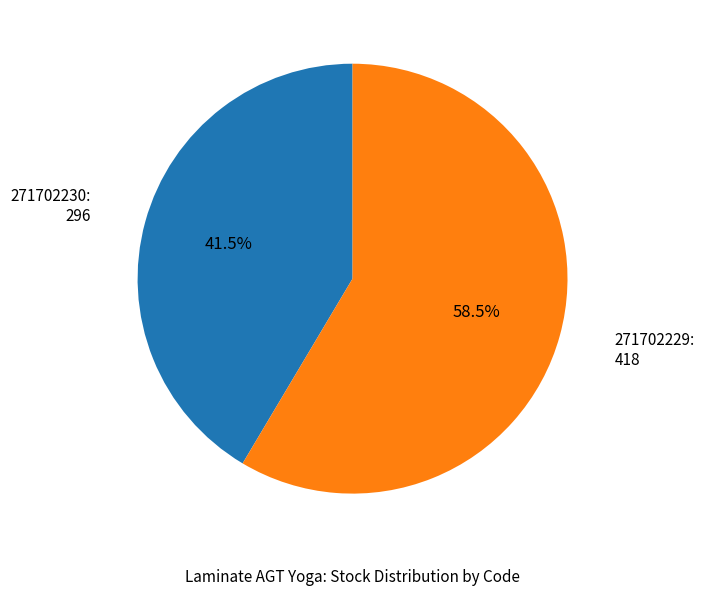

Does any single category account for the majority?

Yes